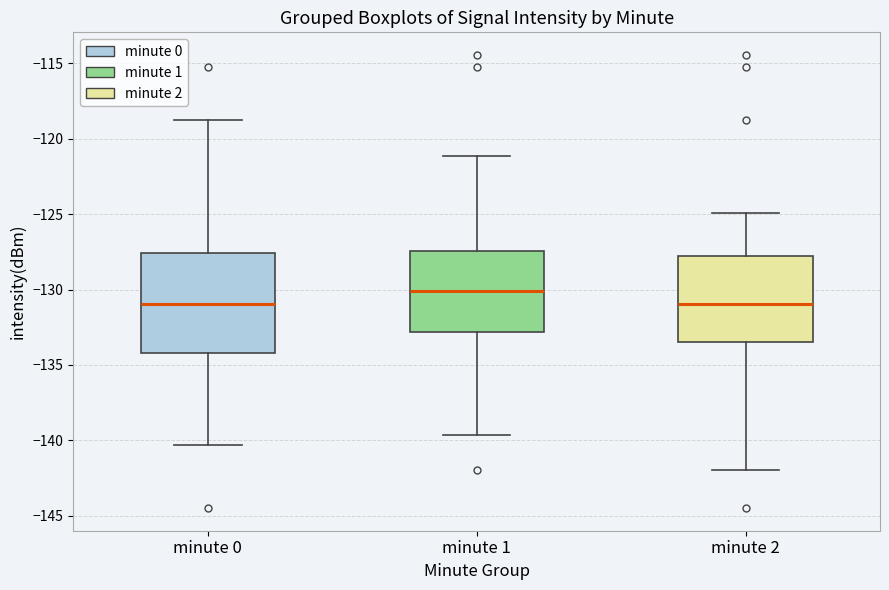

Where is the upper edge of the box for minute 0 on the y-axis? The values are not printed on the chart, so give them approximately, as read against the axis.

-127.5